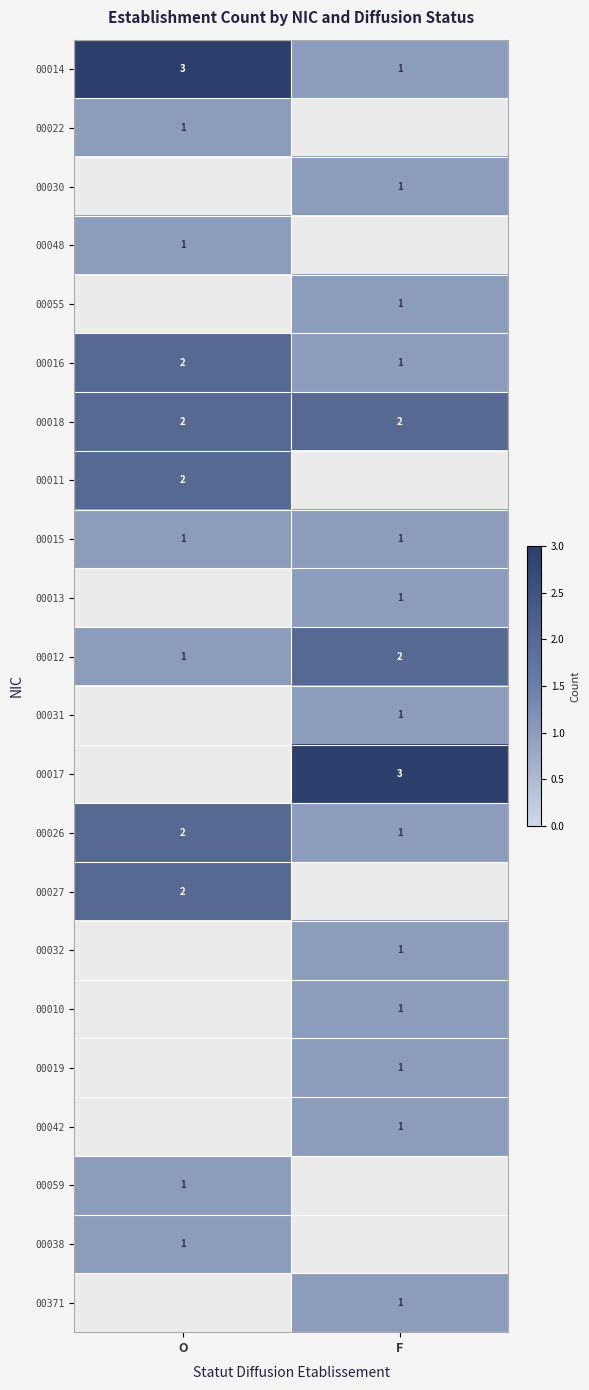

Which label corresponds to the largest value in the chart?

O